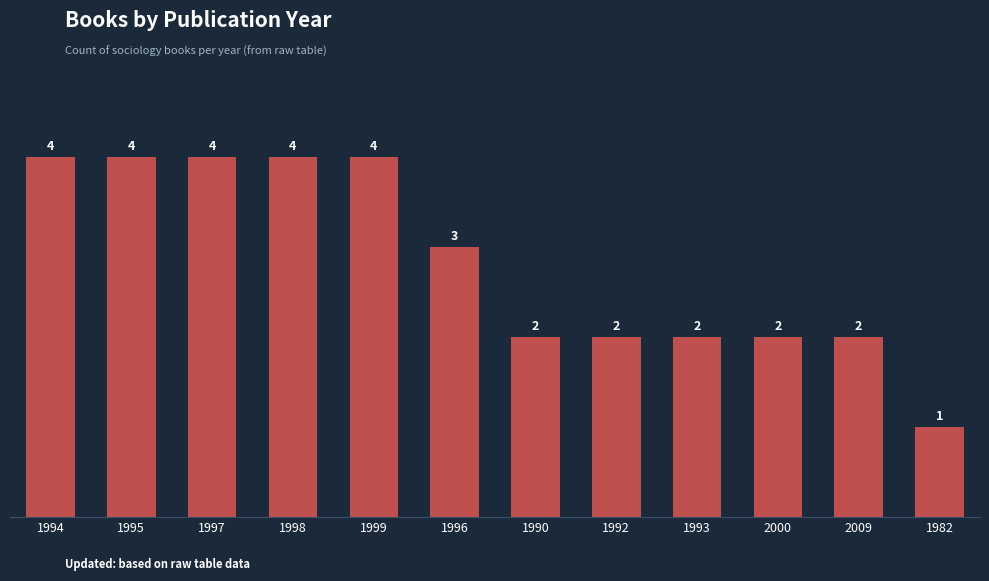

What position from the left is 1996?

6